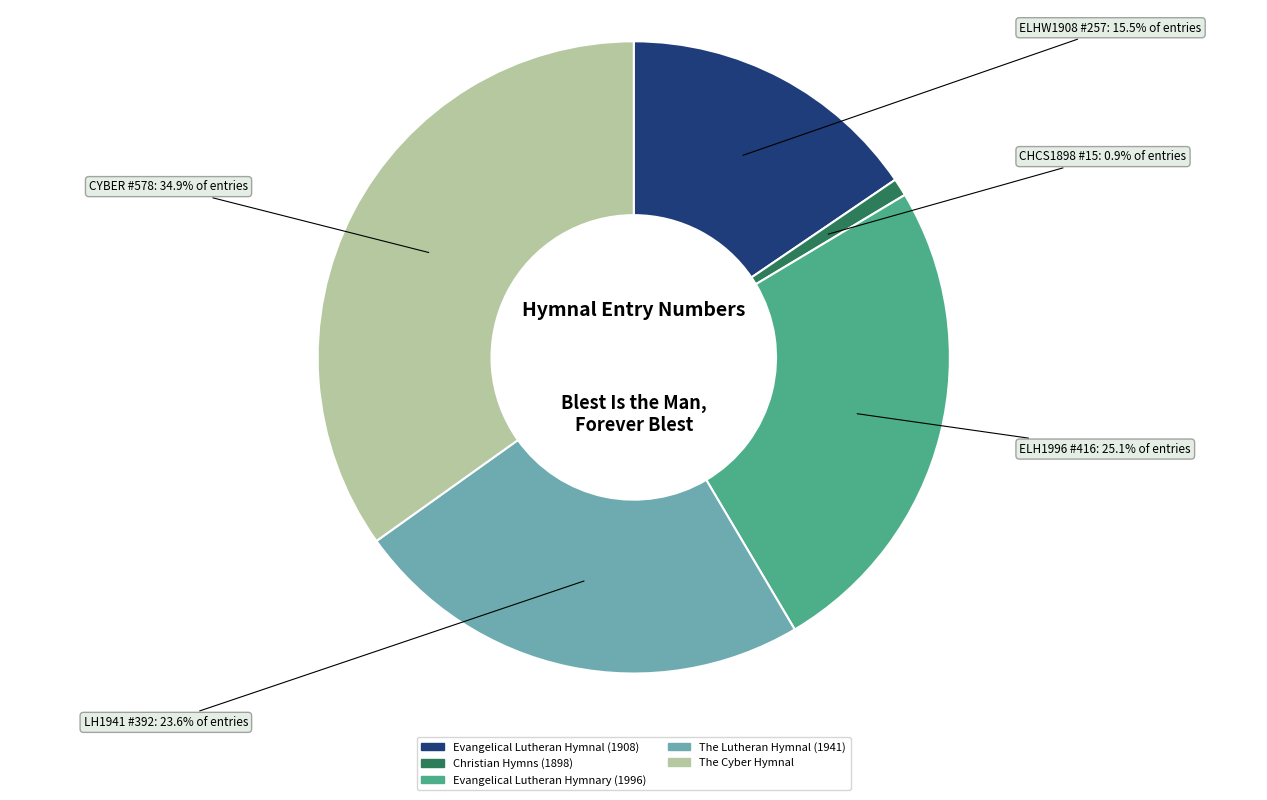

Is there any slice that represents more than half of the pie?

No